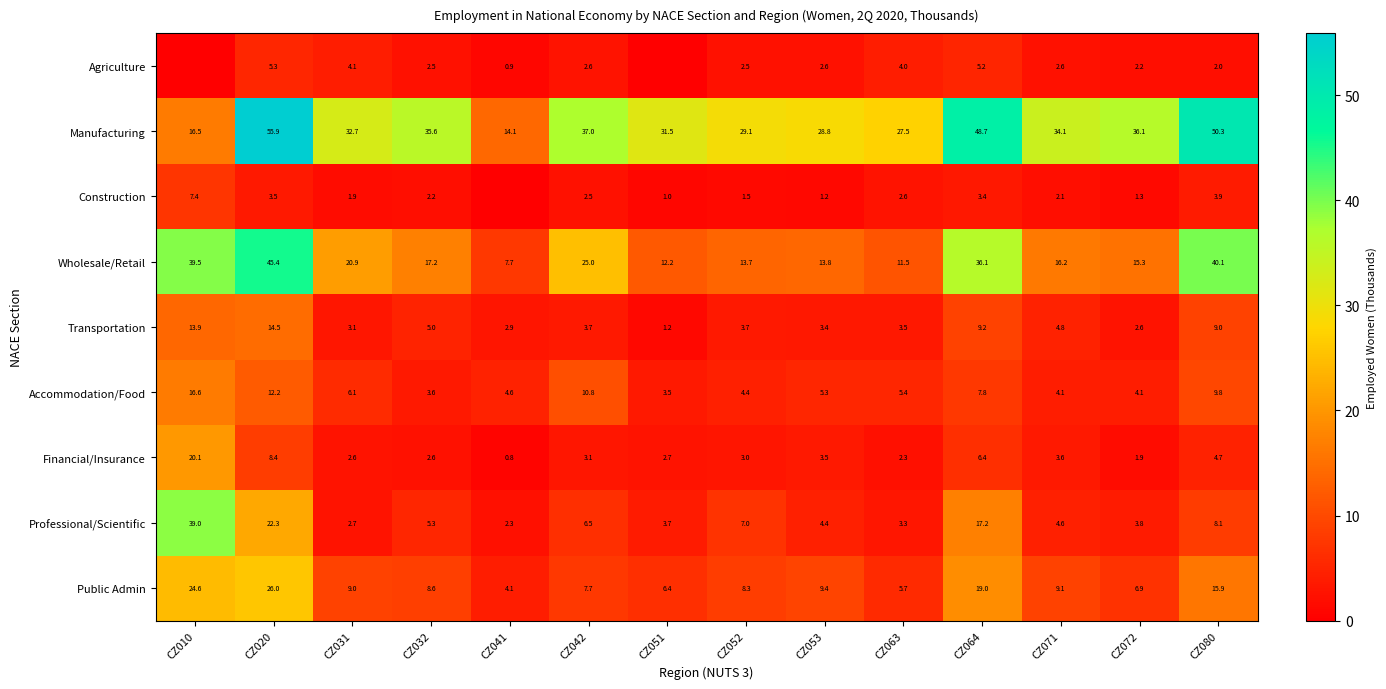

True or false: Transportation has a value of 3.7 at CZ042.

True